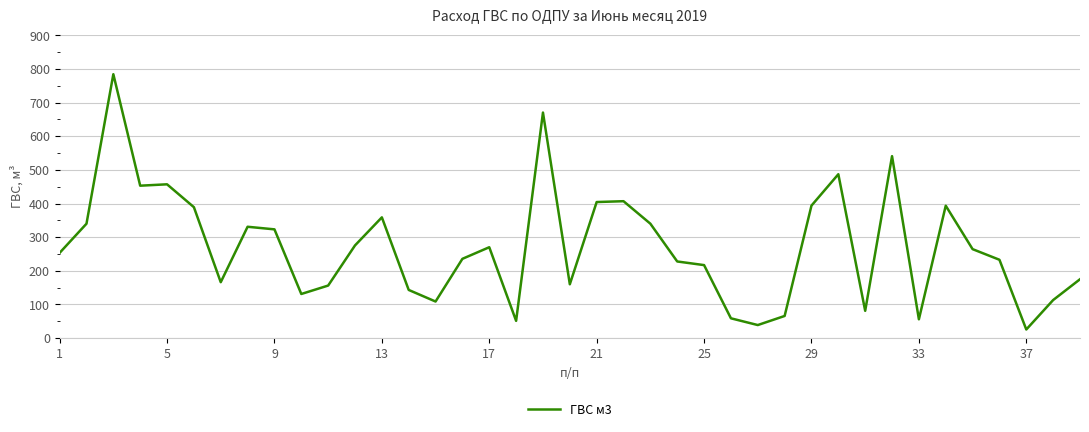

What is the greatest value displayed?

784.3